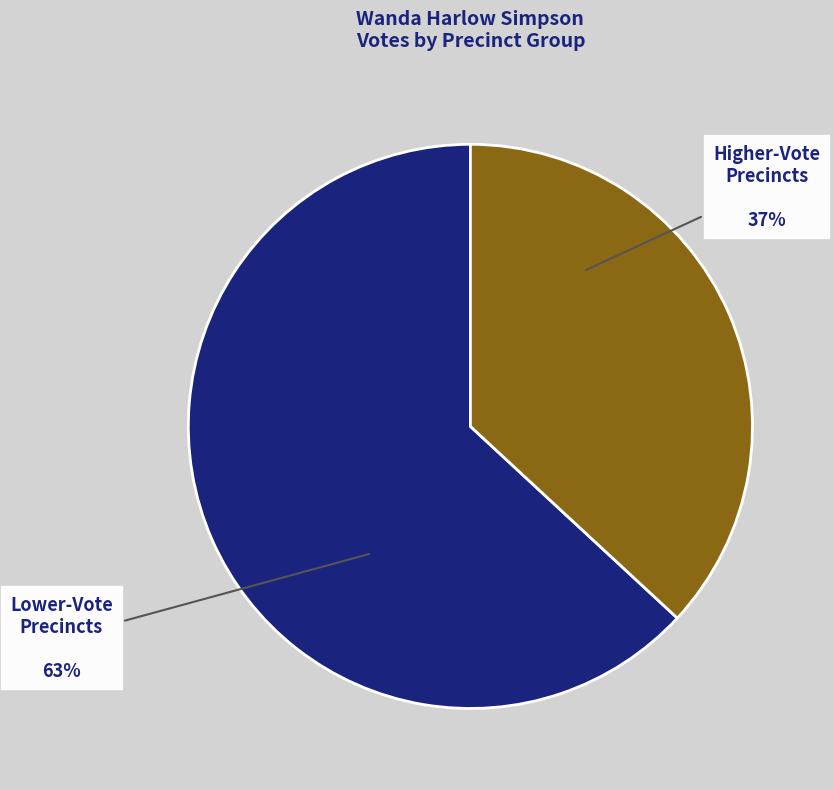

To the nearest percent, what is the difference between the largest and smallest slice percentages?

26%